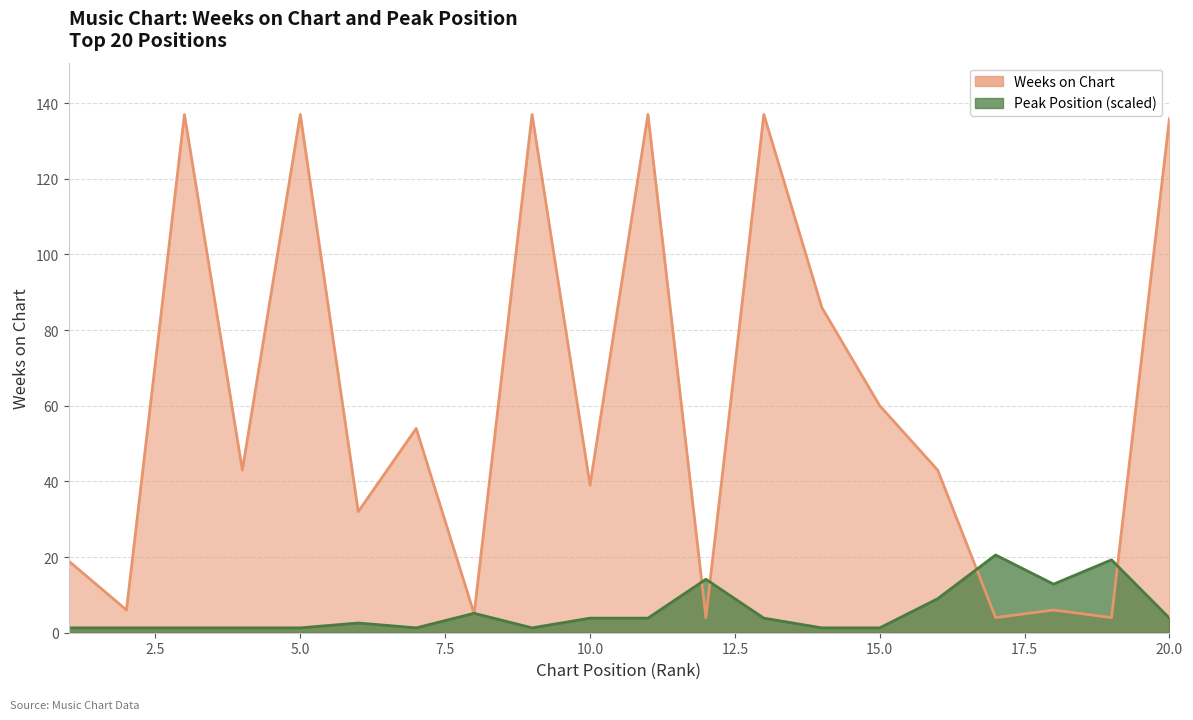

At which label is Peak Position closest to 10?

16